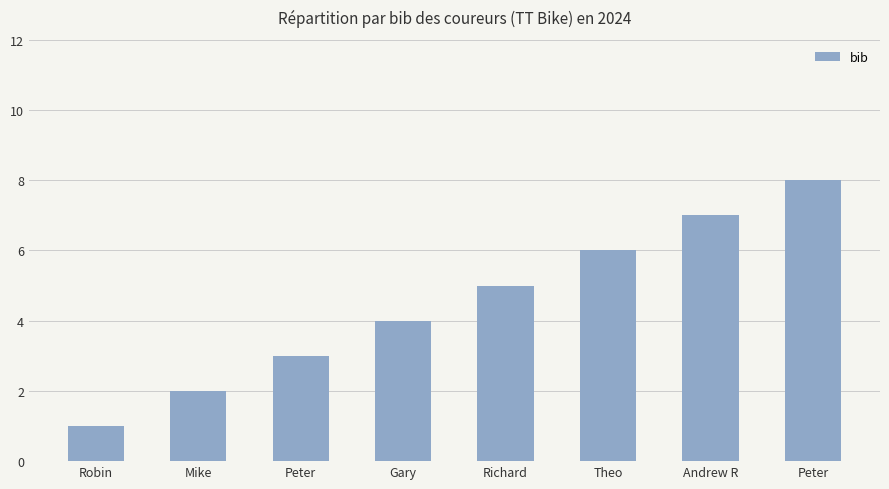

How many bars are there in total?

8